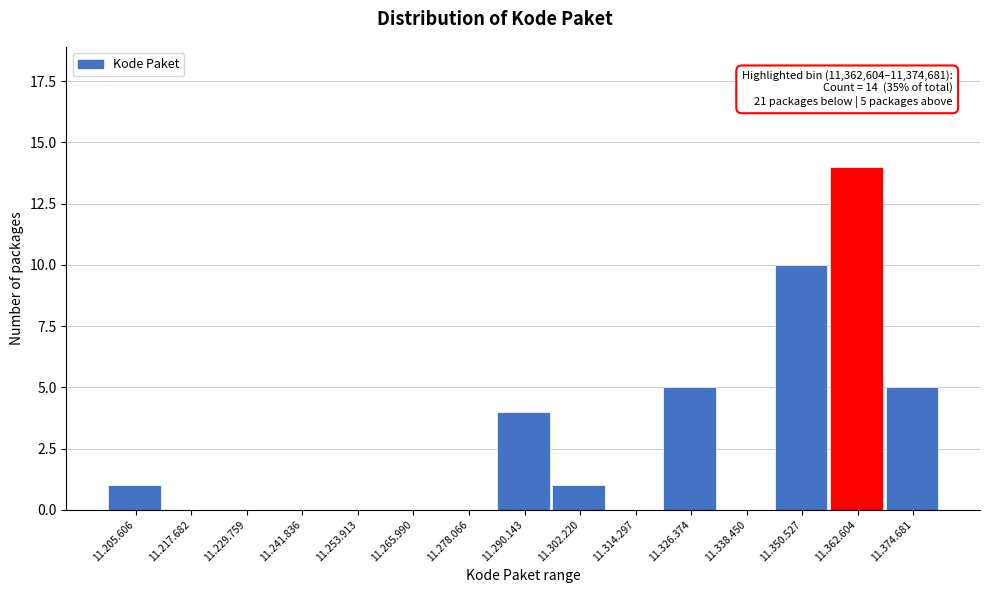

Reading right to left, extract all data points from this chart.

11.374.681=5	11.362.604=14	11.350.527=10	11.338.450=0	11.326.374=5	11.314.297=0	11.302.220=1	11.290.143=4	11.278.066=0	11.265.990=0	11.253.913=0	11.241.836=0	11.229.759=0	11.217.682=0	11.205.606=1